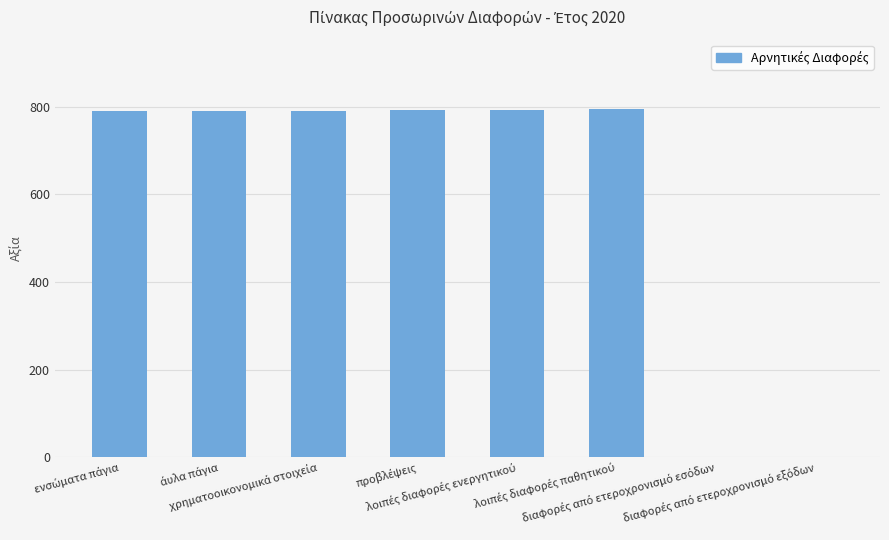

What is the greatest value displayed?

794